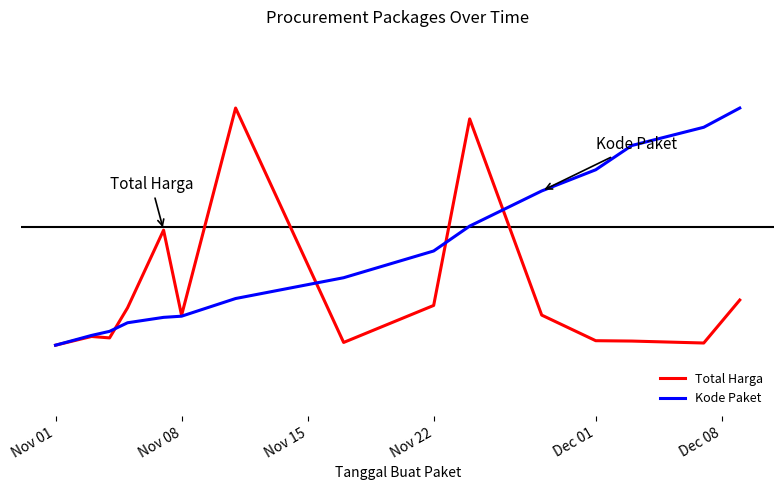

How many times do Total Harga and Kode Paket cross each other?

4